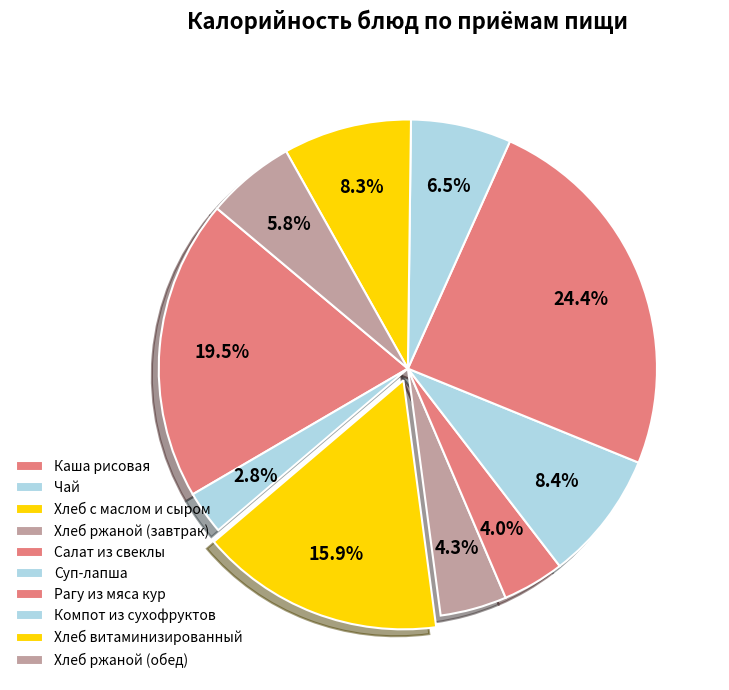

Is it true that Салат из свеклы is 4% of the pie?

True